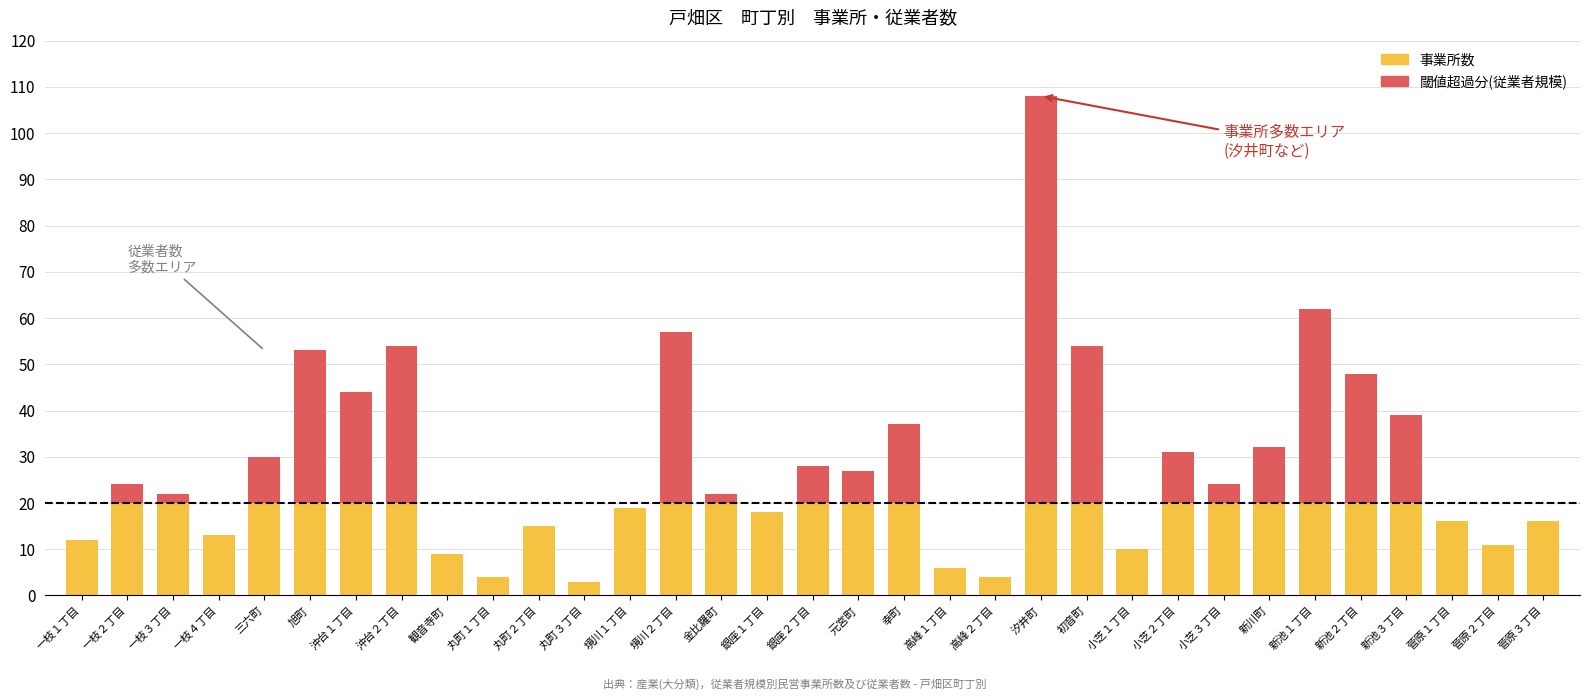

List the labels in order of 従業者数(×0.1) value, smallest first.

一枝１丁目, 一枝４丁目, 観音寺町, 丸町１丁目, 丸町２丁目, 丸町３丁目, 境川１丁目, 銀座１丁目, 高峰１丁目, 高峰２丁目, 小芝１丁目, 菅原１丁目, 菅原２丁目, 菅原３丁目, 一枝３丁目, 金比羅町, 一枝２丁目, 小芝３丁目, 元宮町, 銀座２丁目, 三六町, 小芝２丁目, 新川町, 幸町, 新池３丁目, 沖台１丁目, 新池２丁目, 旭町, 沖台２丁目, 初音町, 境川２丁目, 新池１丁目, 汐井町